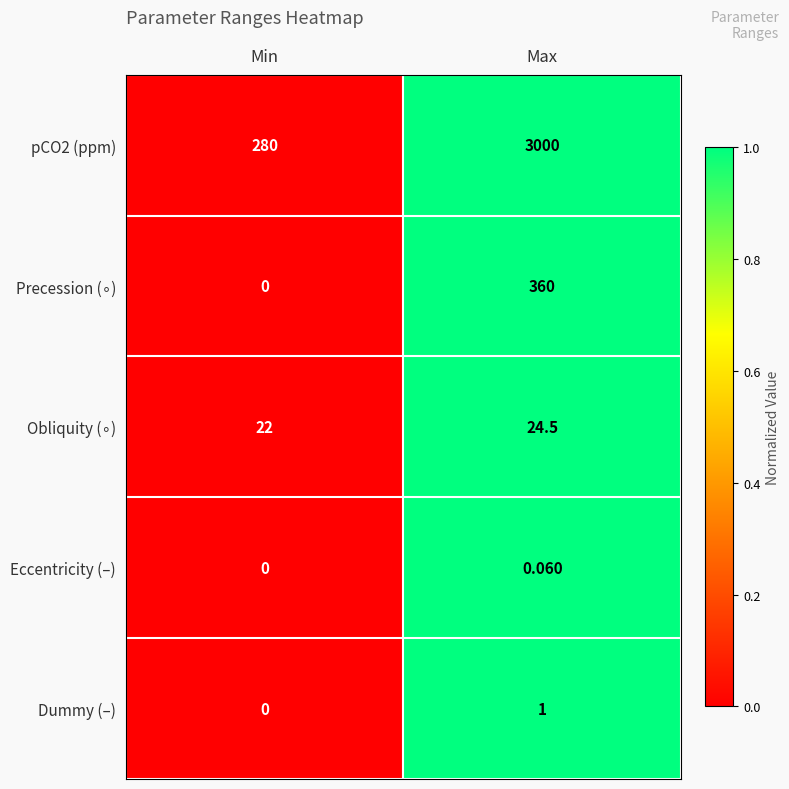

How many distinct data groups are displayed?

5